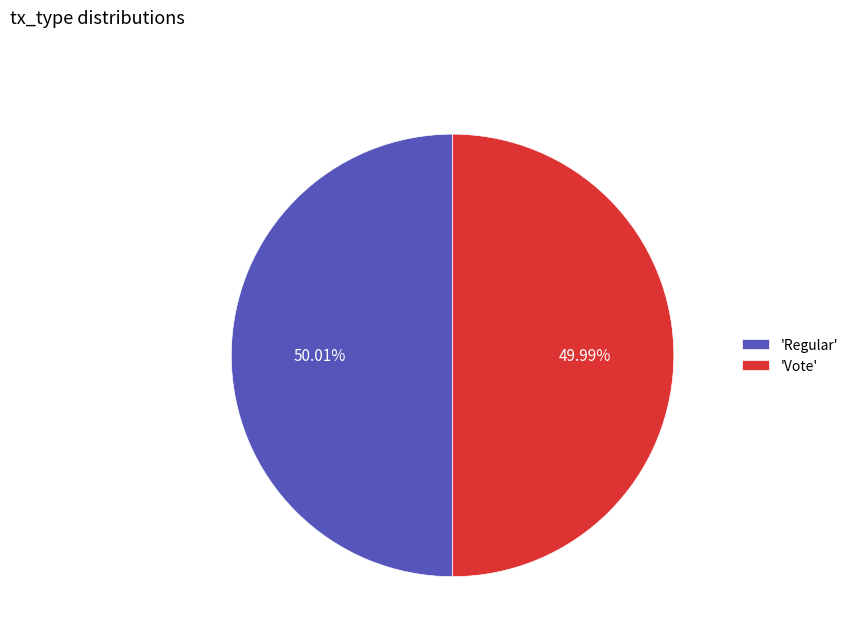

Combined, do 'Regular' and 'Vote' account for over 50%?

Yes